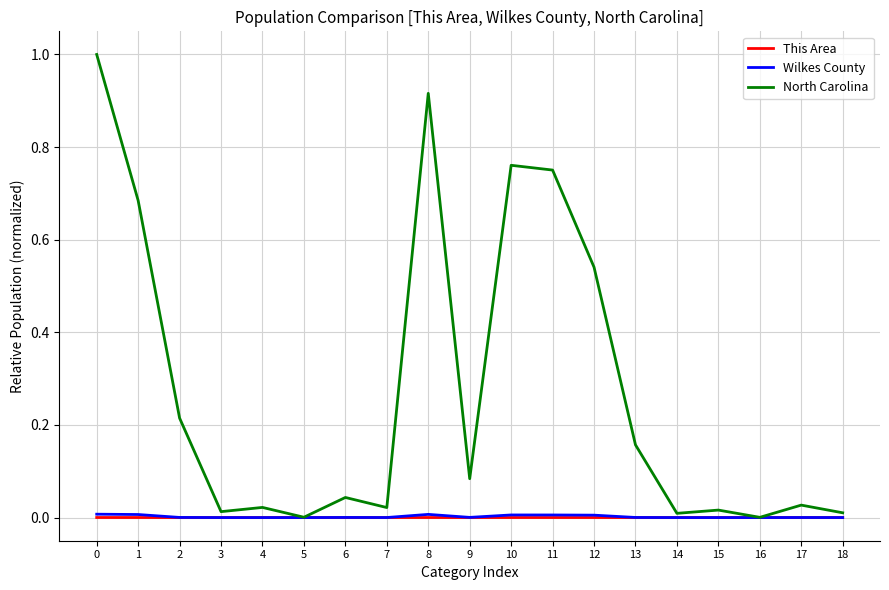

Is it true that North Carolina equals 0.0 at 17?

True